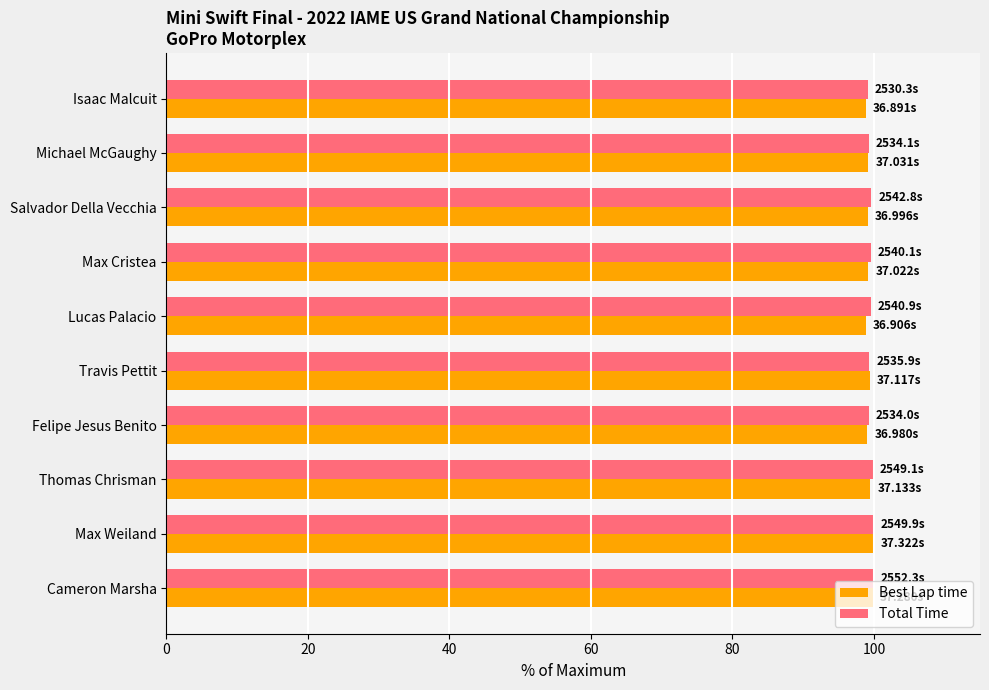

What is the spread (max minus min) of values at Thomas Chrisman?

0.4